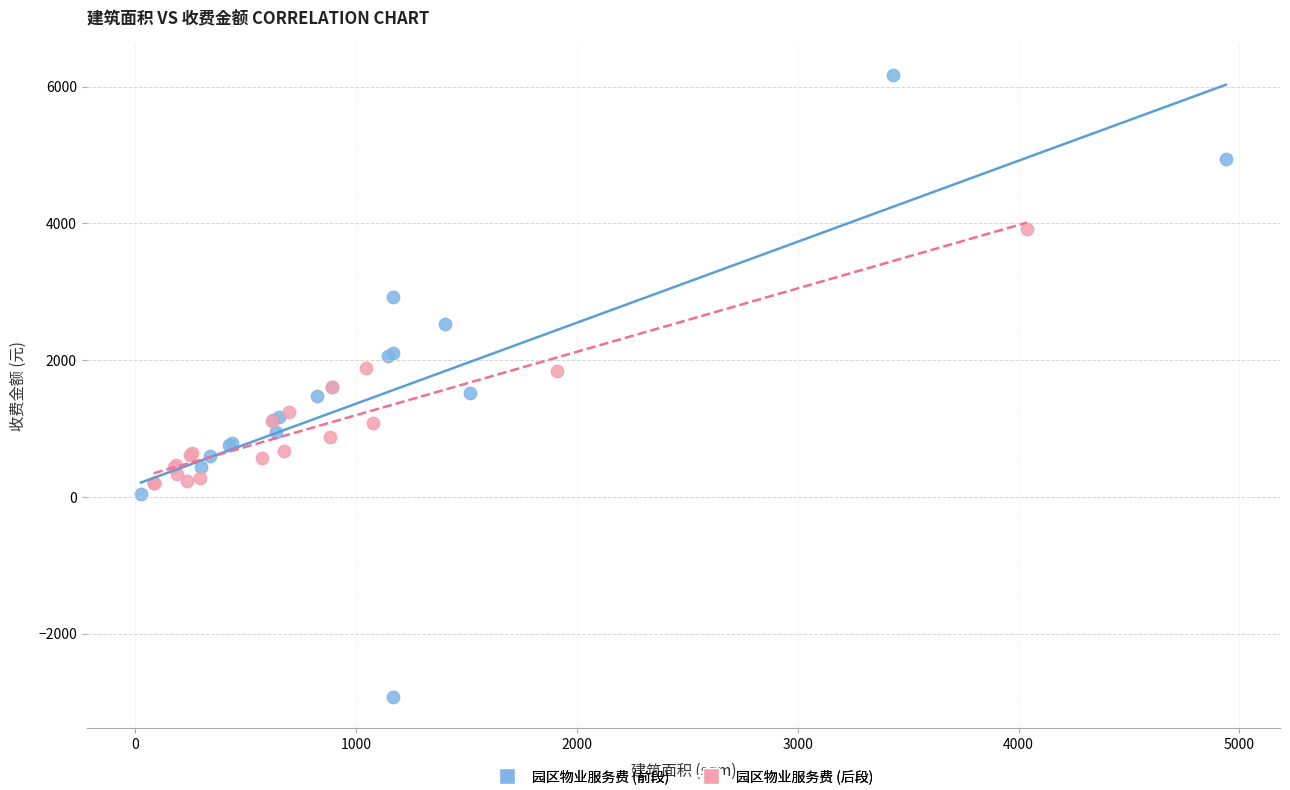

Which series reaches the minimum Y coordinate?

园区物业服务费 (前段)